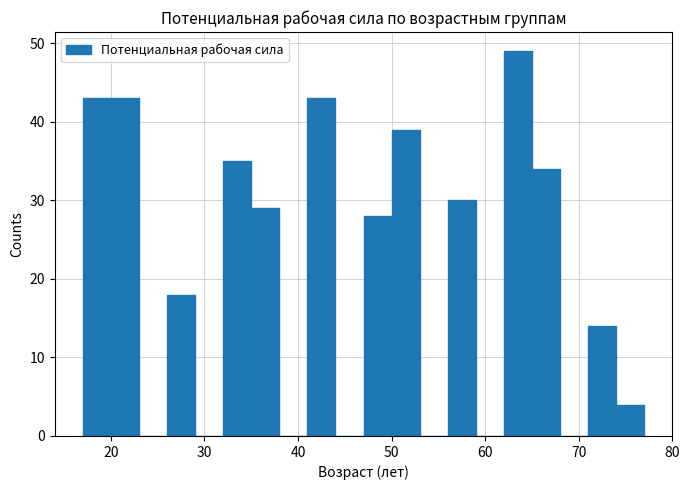

Read against the x-axis, roughly where is the centre of the tallest bar?

64